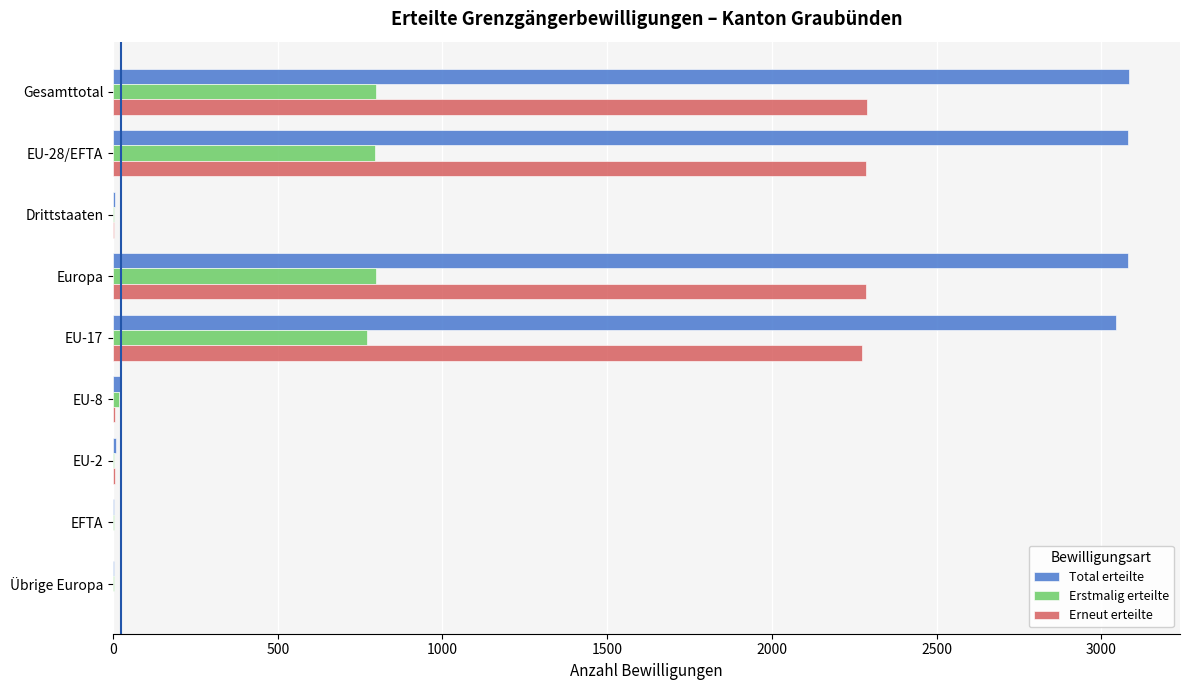

What is the maximum value shown in the chart?

3085